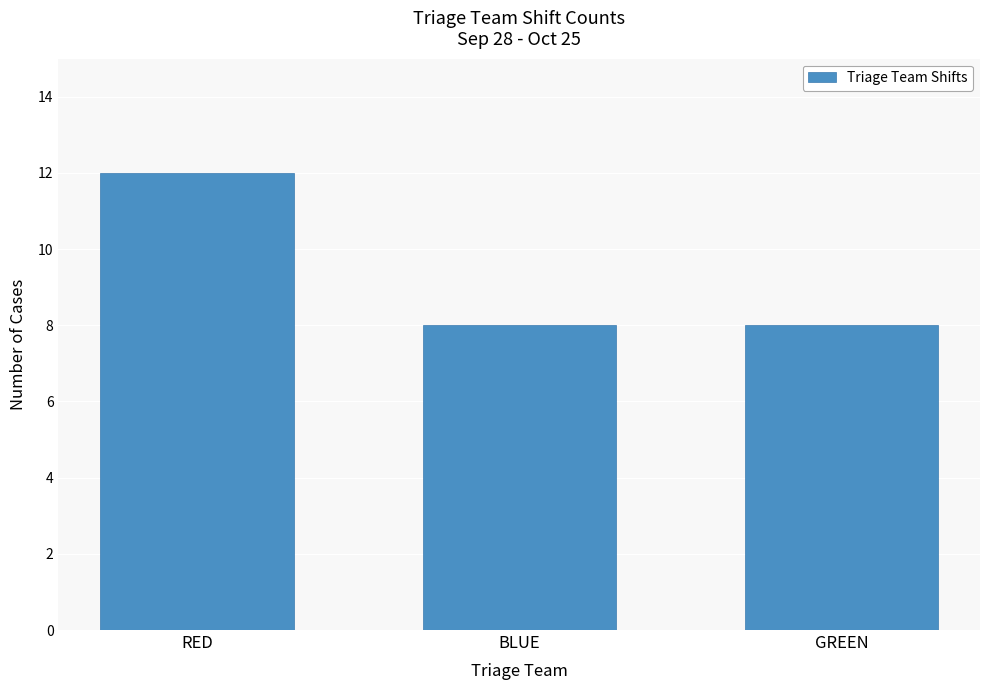

How many values are between 8 and 12?

3